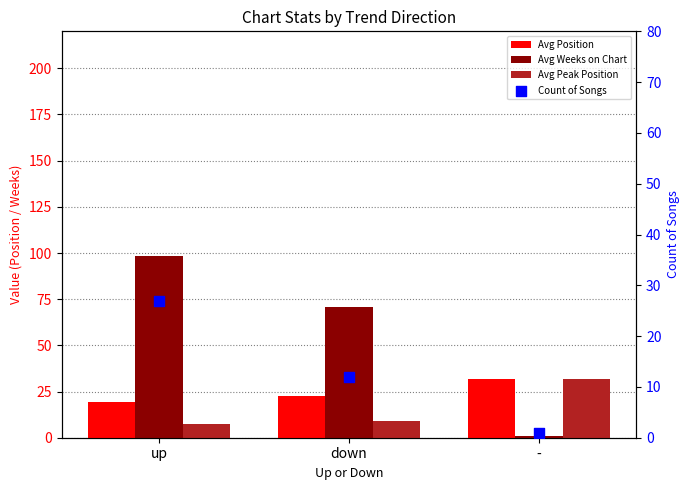

Which series contains the lowest Y value?

Avg Weeks on Chart